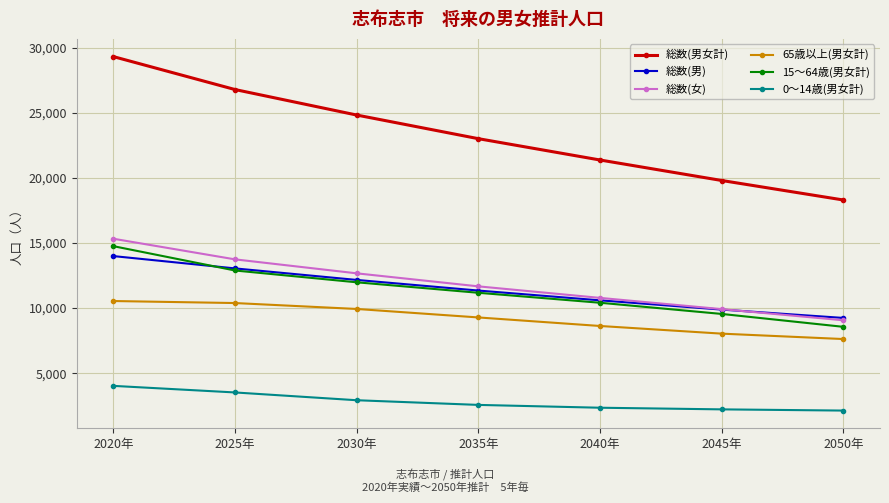

At which category does the chart reach its peak across all series?

2020年